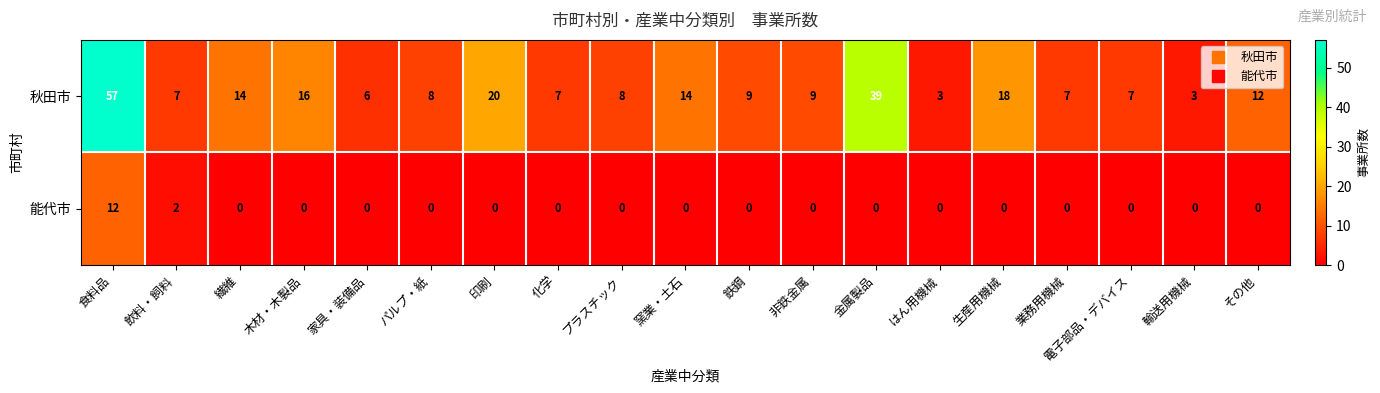

Which series has the largest total across all categories?

秋田市